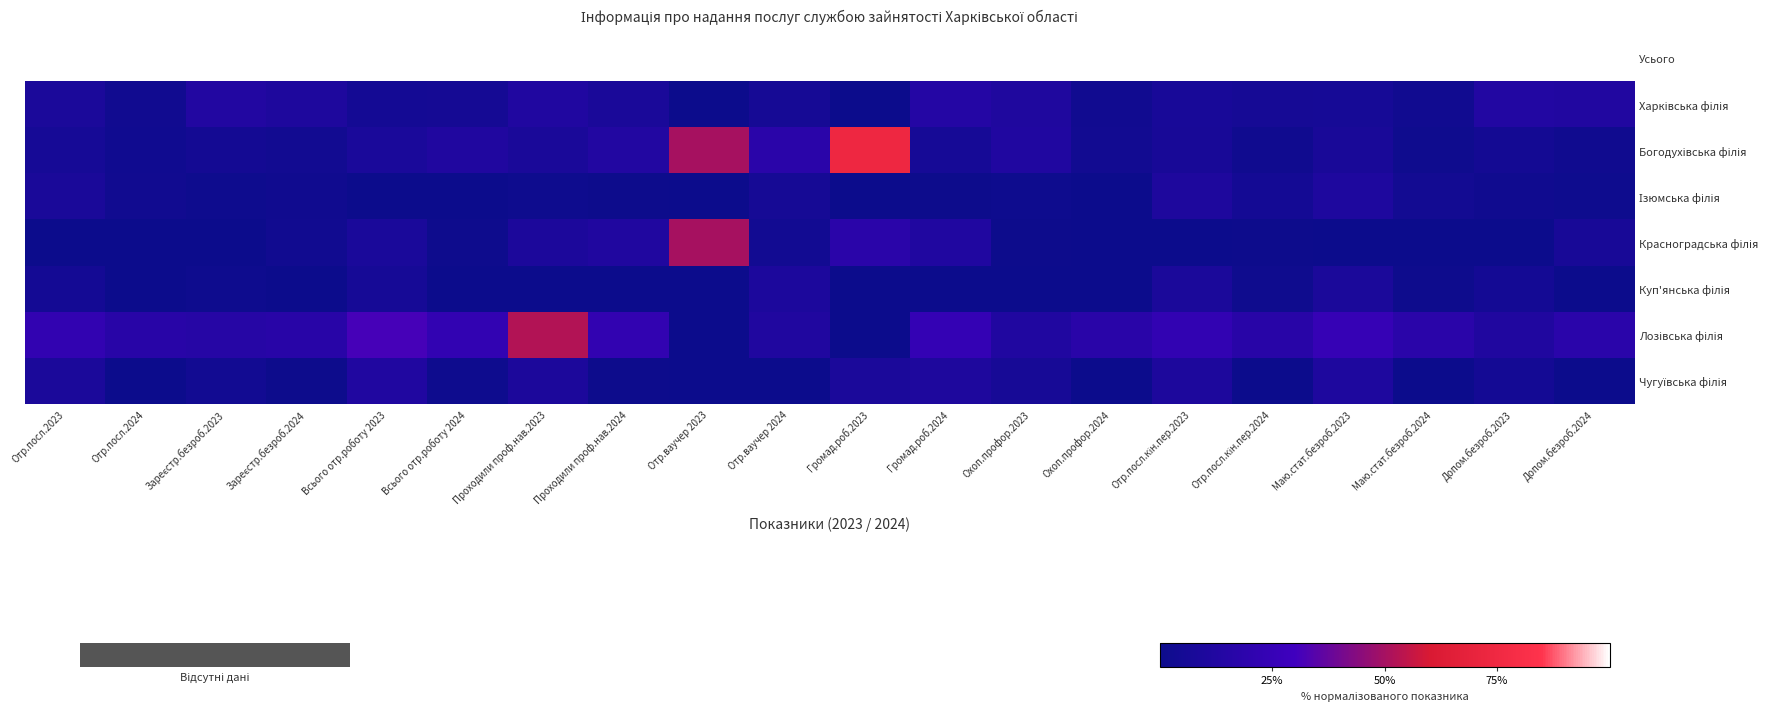

What is the maximum value shown in the chart?

1.0